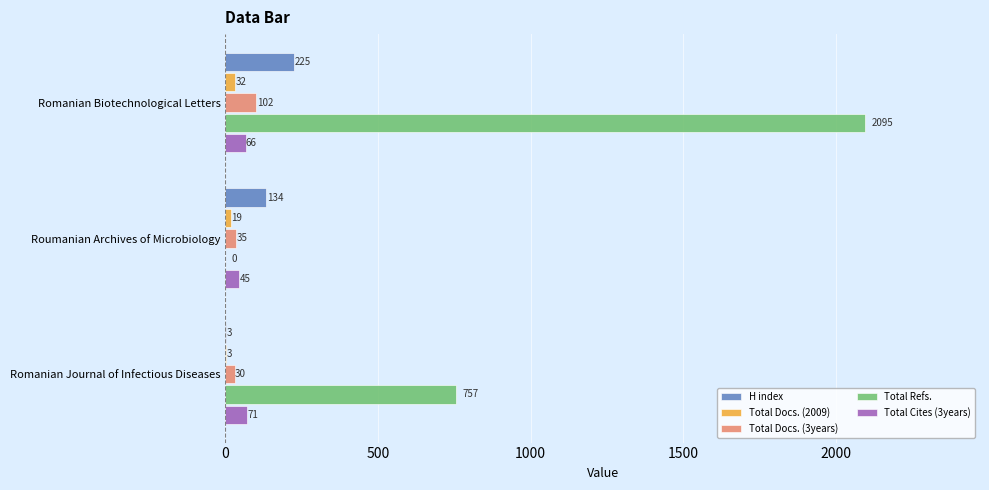

What is the total value across all series at Romanian Journal of Infectious Diseases?

864